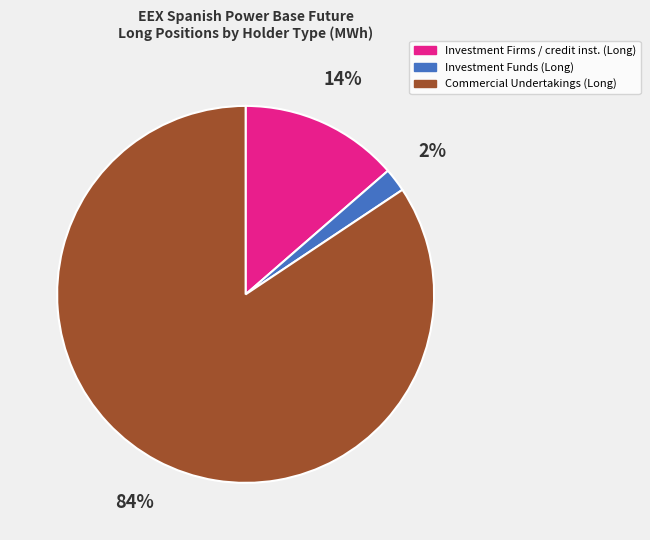

Is the sum of Investment Firms / credit inst. (Long) and Commercial Undertakings (Long) greater than half?

Yes